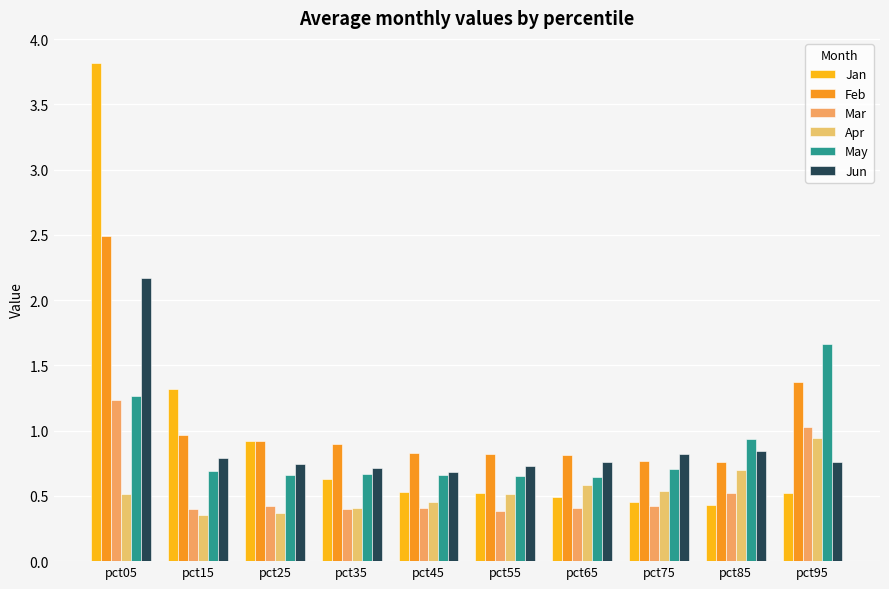

Which category has the lowest value across all series?

pct15